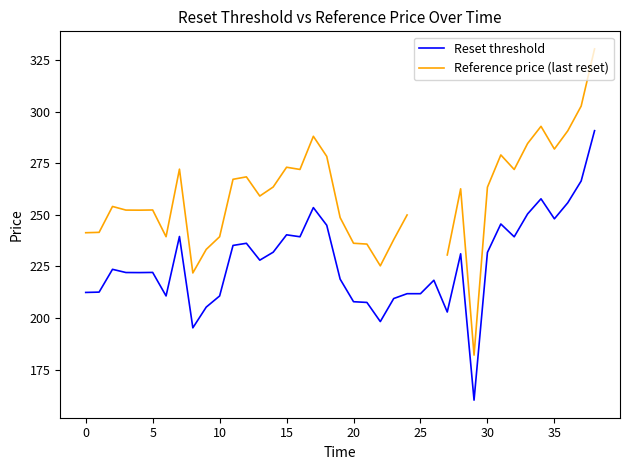

True or false: Reference price (last reset) has a value of 284.6 at 33.

True